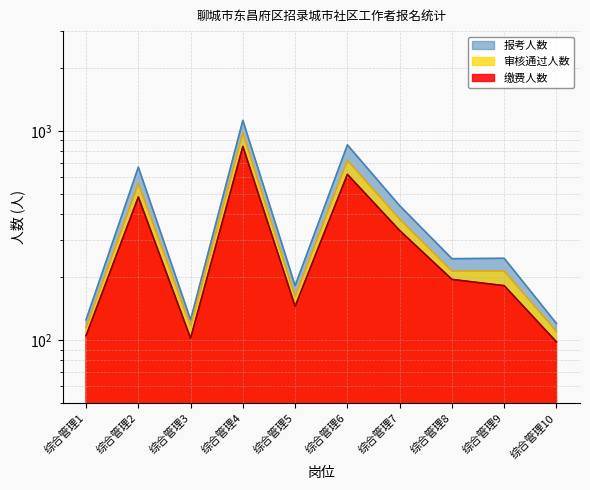

True or false: 缴费人数 and 报考人数 intersect in this chart.

False